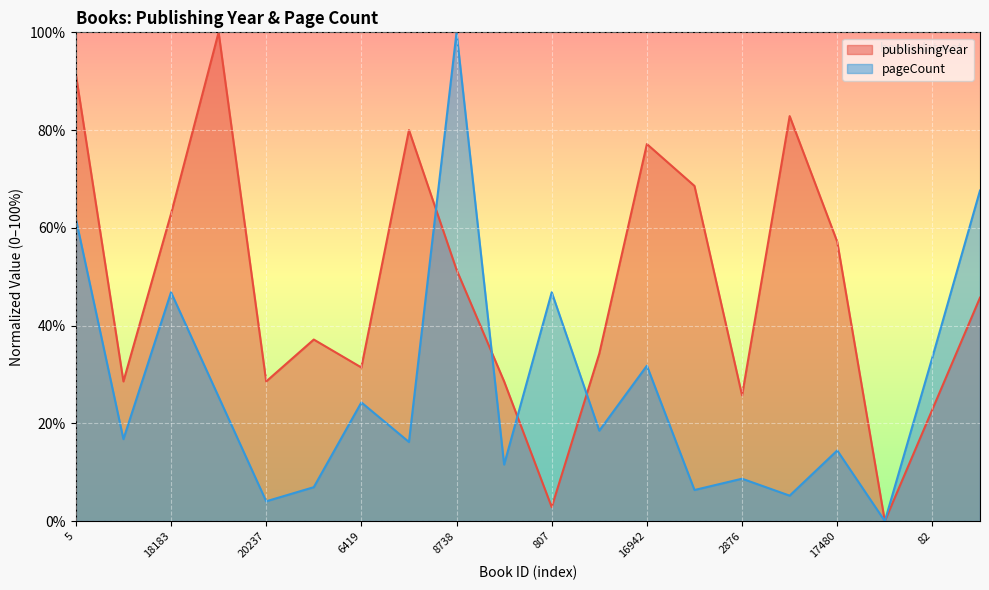

Which series has the largest range (max minus min)?

publishingYear